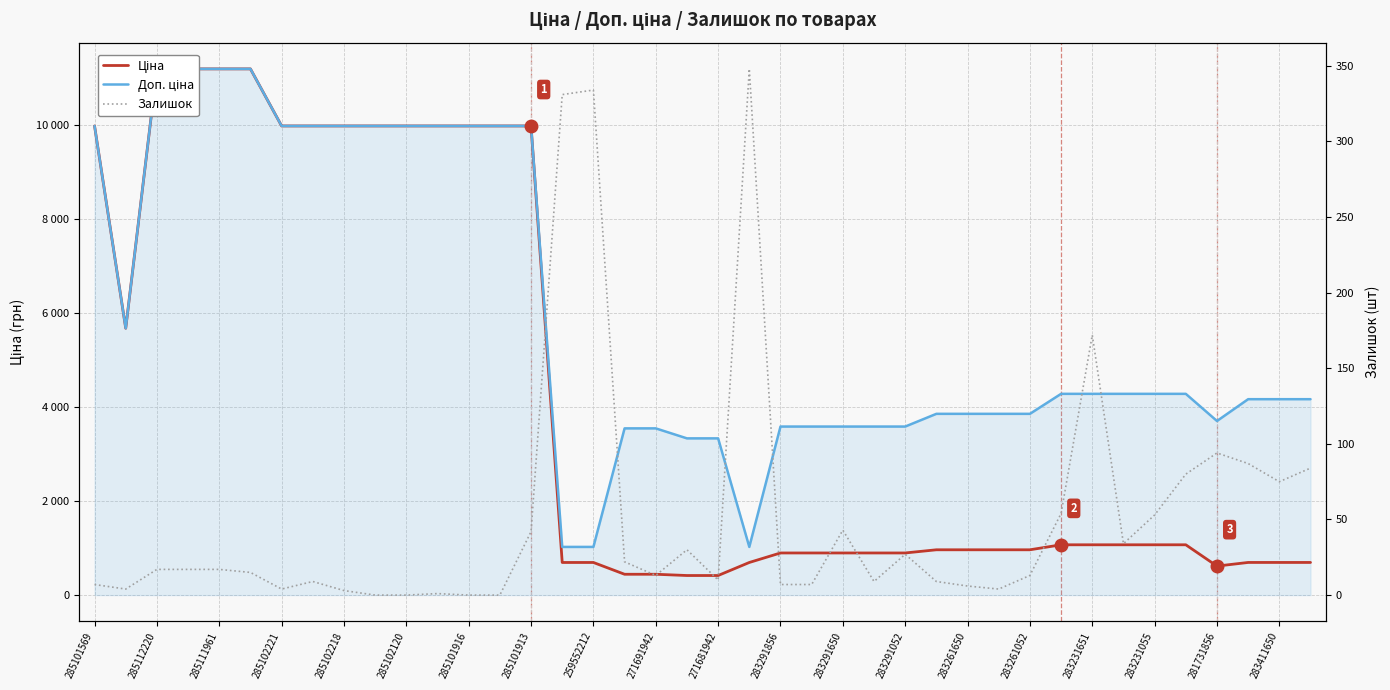

Which series has the largest total across all categories?

Доп. ціна